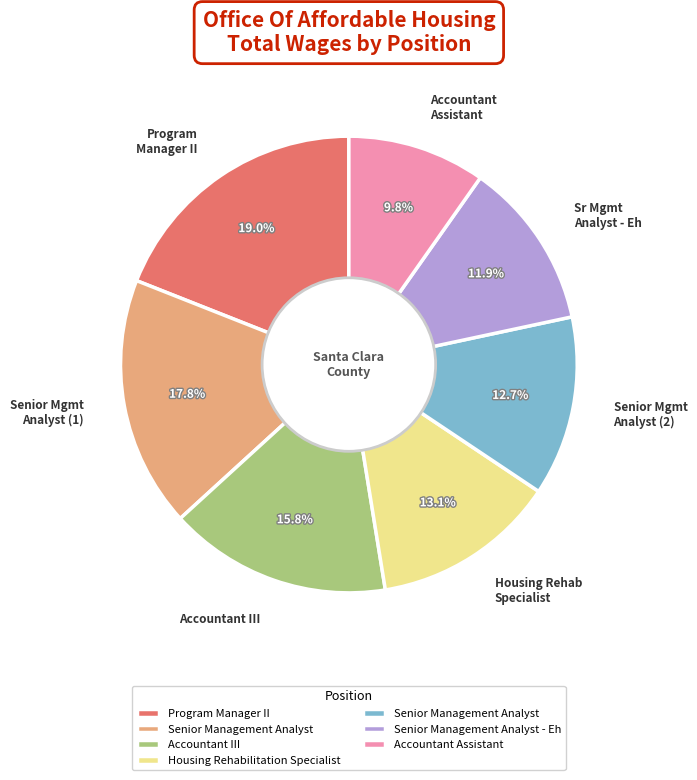

Is there a majority slice in this chart?

No